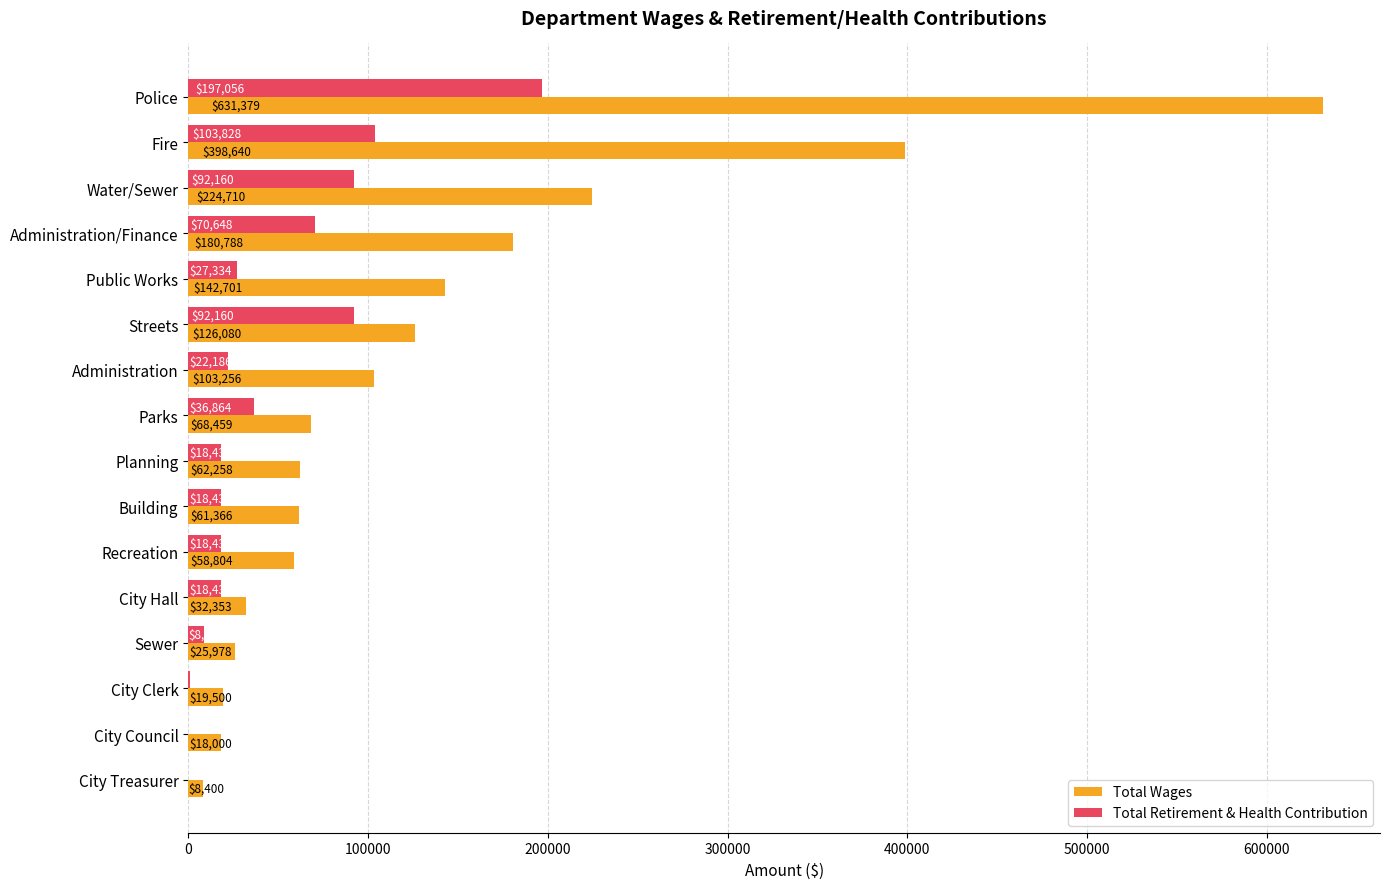

What is the sum of the Total Wages values at Recreation and Public Works?

201505